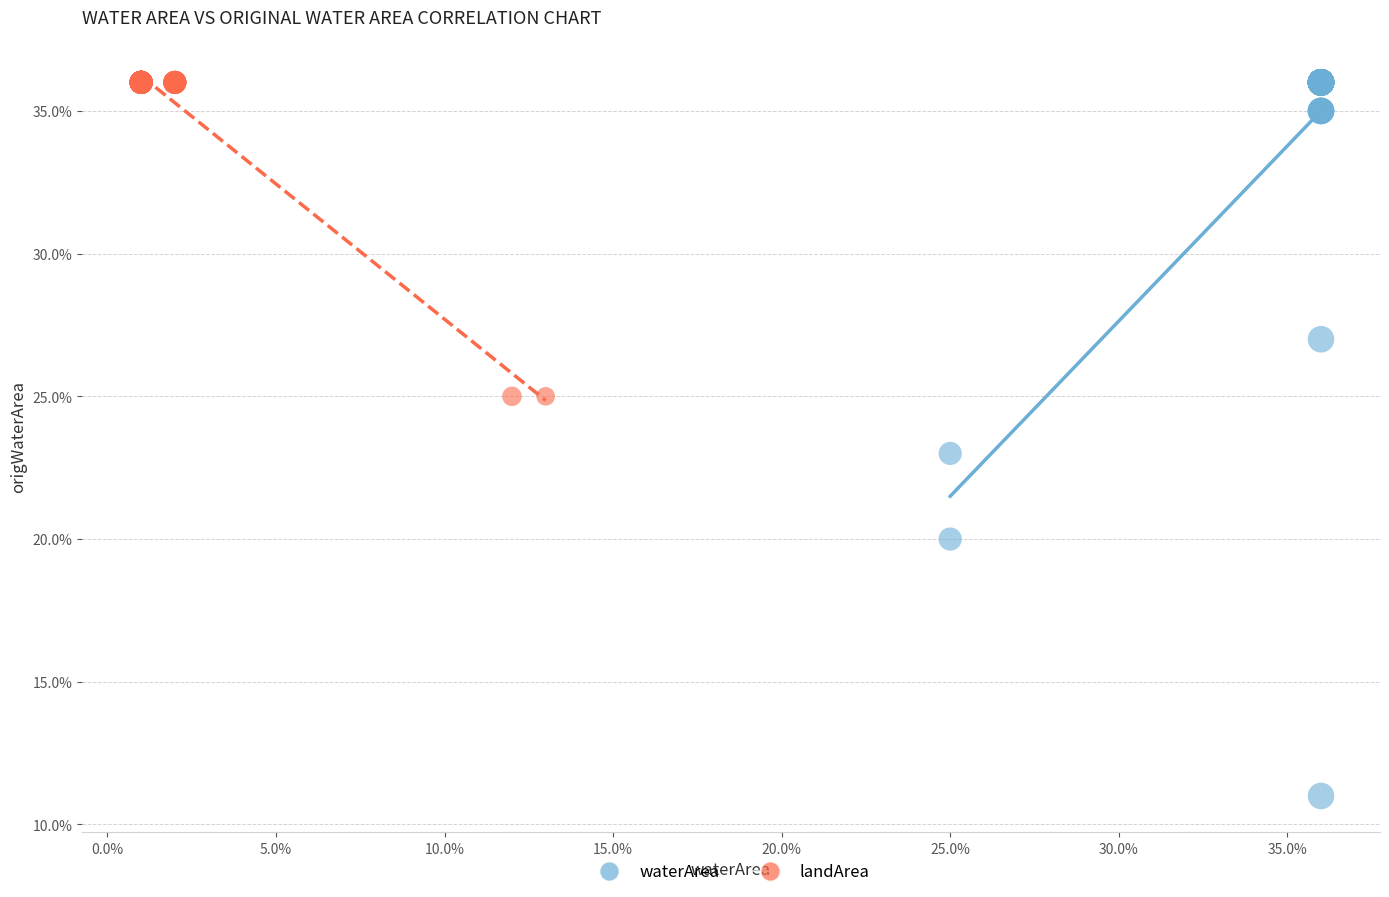

What are all the series names shown in the legend?

waterArea, landArea